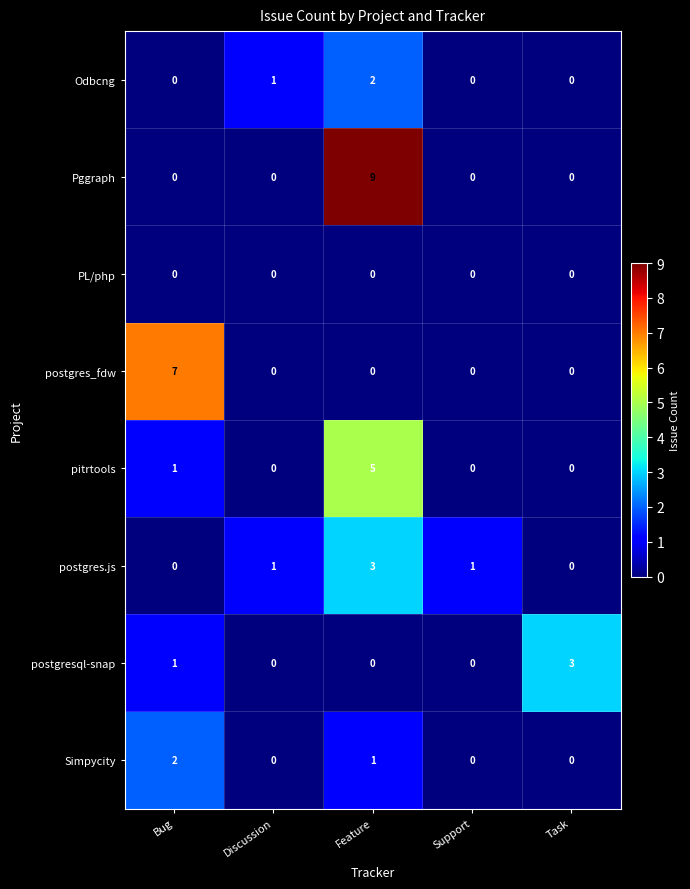

At which label does postgres_fdw reach its peak?

Bug